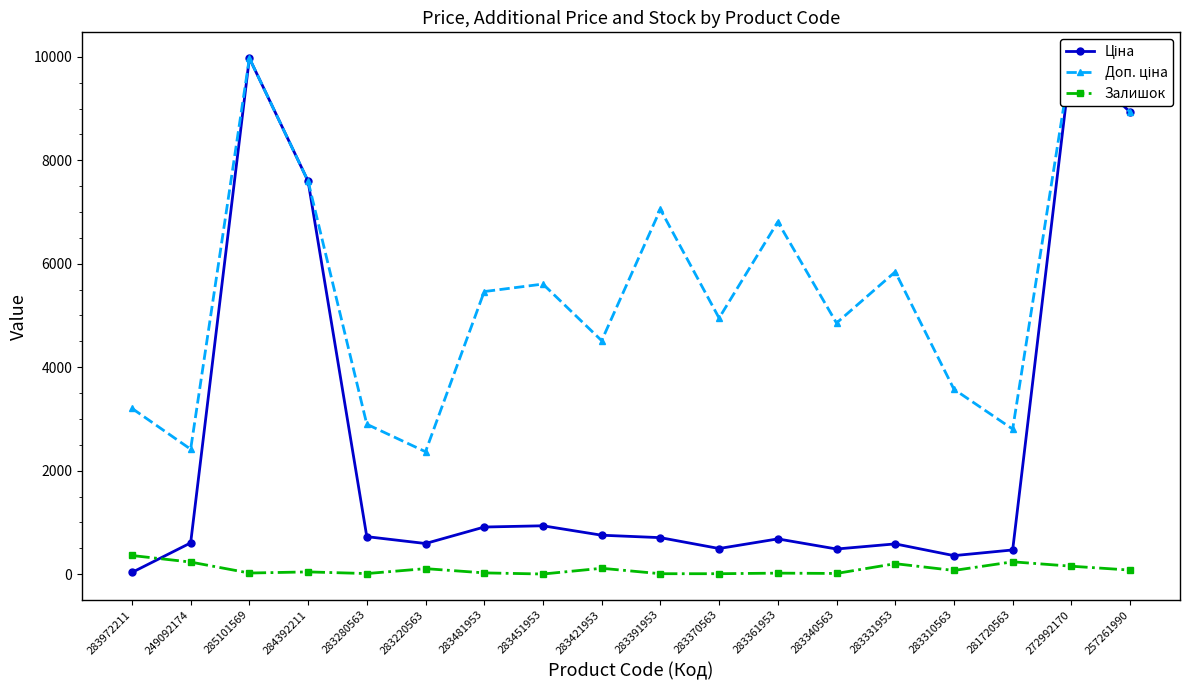

True or false: Доп. ціна and Ціна intersect in this chart.

False